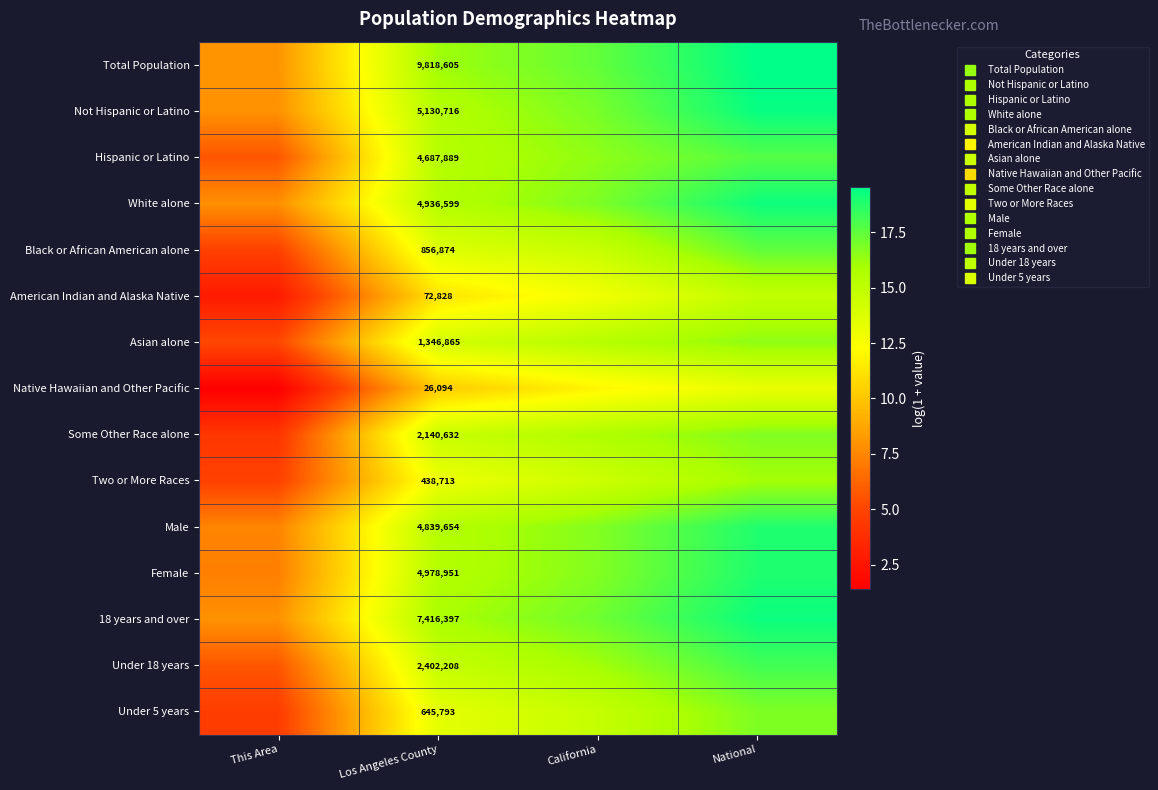

Which series has the largest total across all categories?

Total Population